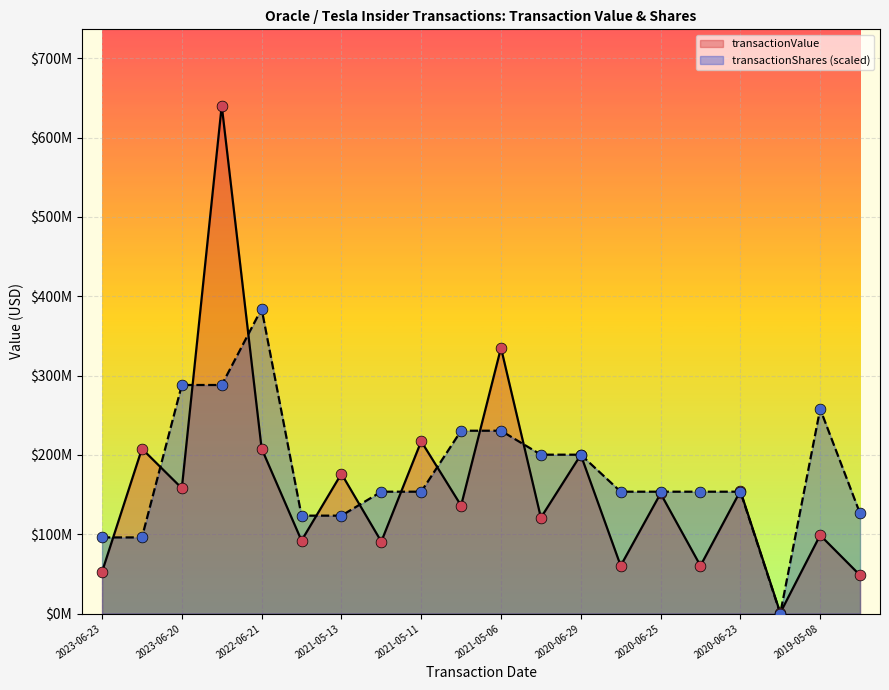

What are all the series names shown in the legend?

transactionValue, transactionShares (scaled)